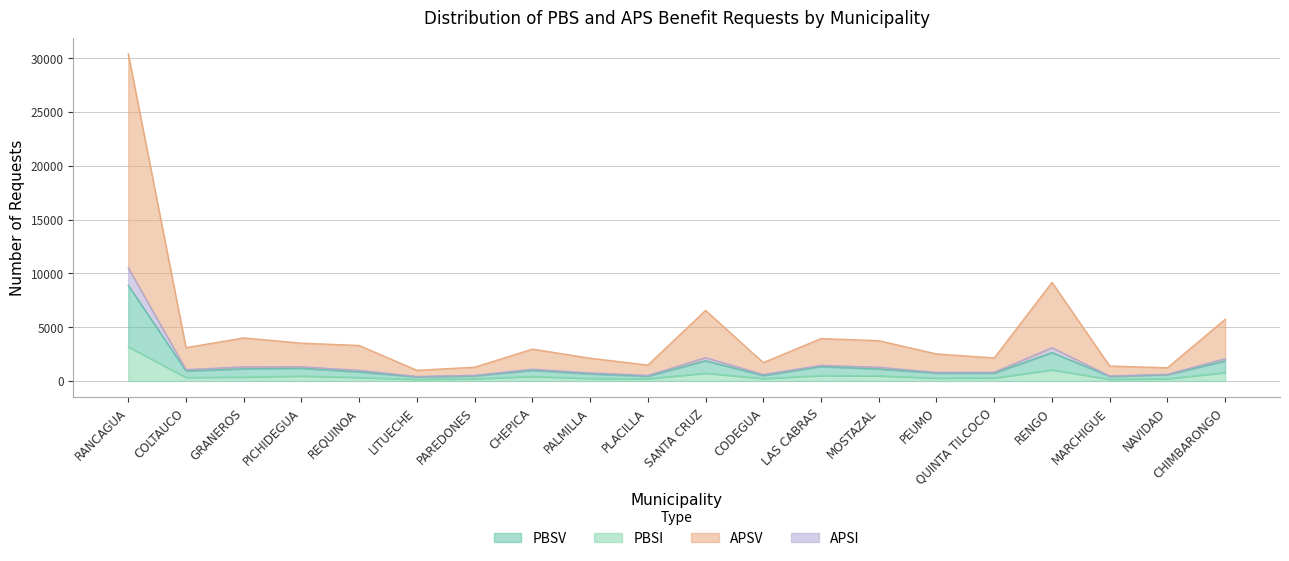

How many interior local peaks does the PBSI series have?

5